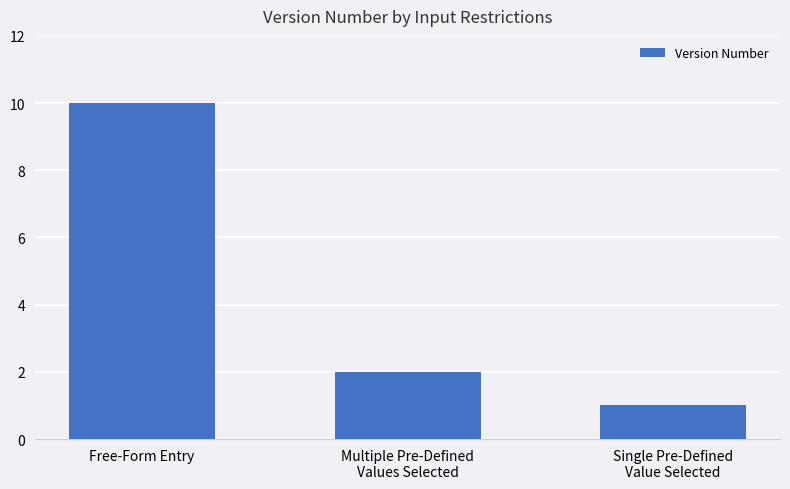

Rank the categories by value from lowest to highest.

Single Pre-Defined
Value Selected, Multiple Pre-Defined
Values Selected, Free-Form Entry